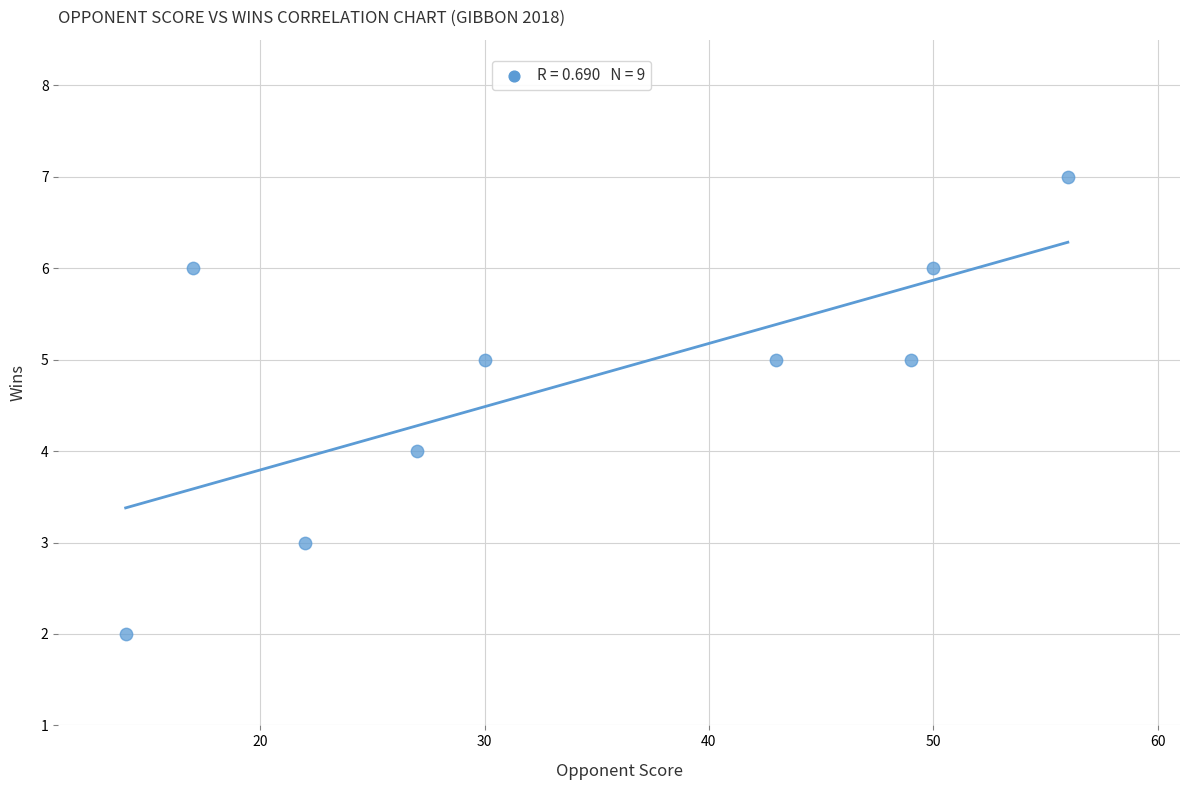

What is the range of X values (max minus min)?

42